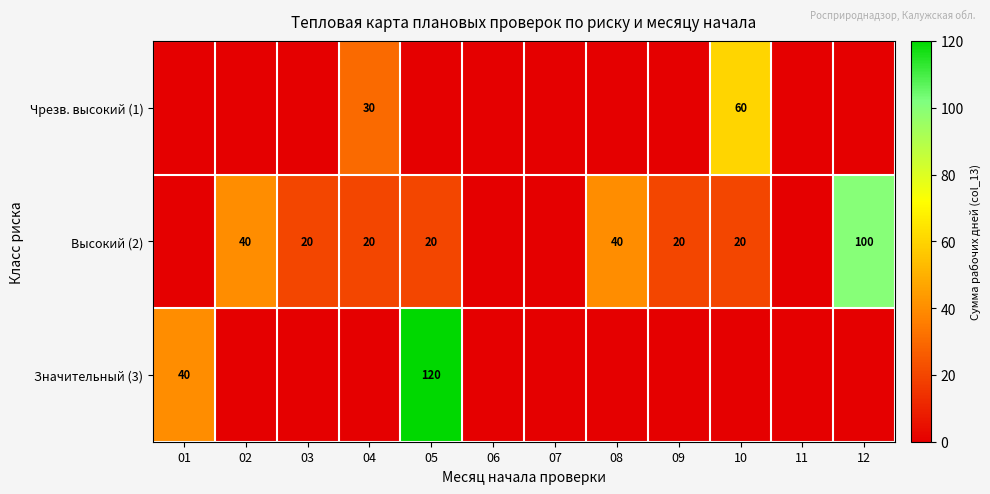

The value of Чрезв. высокий (1) at 04 is 53. True or false?

False